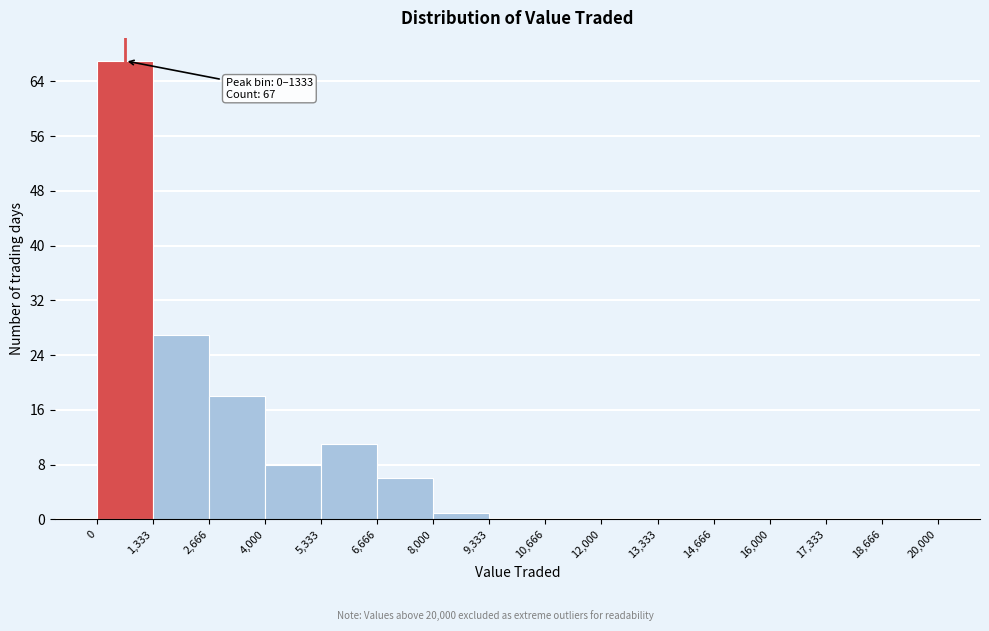

Over which range of the x-axis is the bar tallest?

0 to 1,333